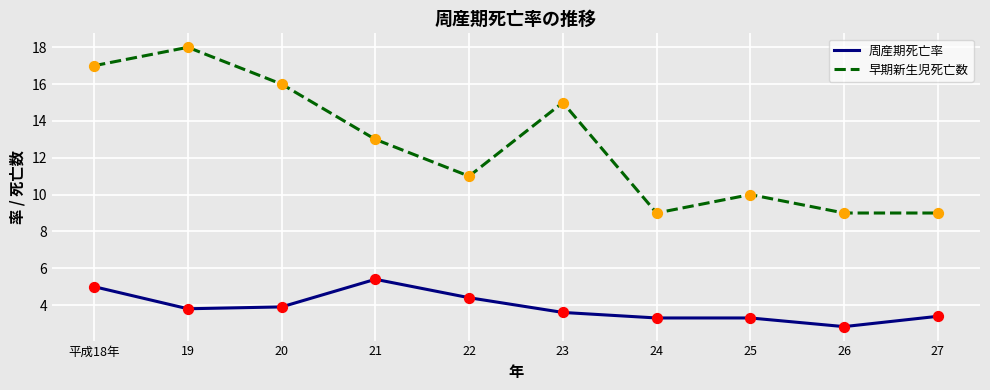

Which series changed the most between 20 and 26?

早期新生児死亡数